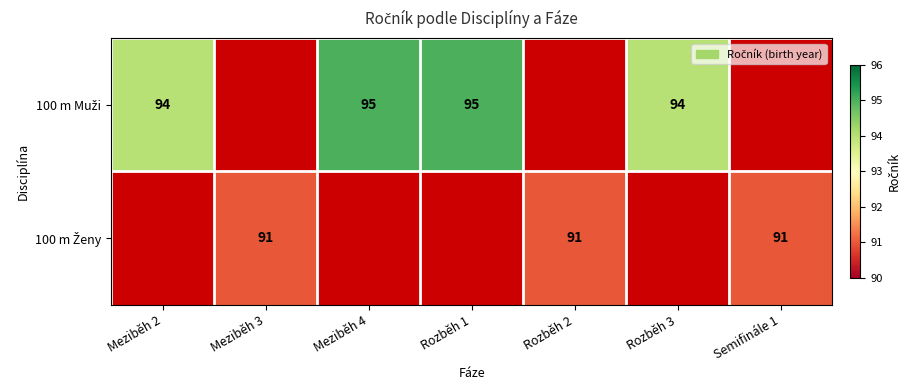

Which category has the highest value in the 100 m Muži series?

Meziběh 4